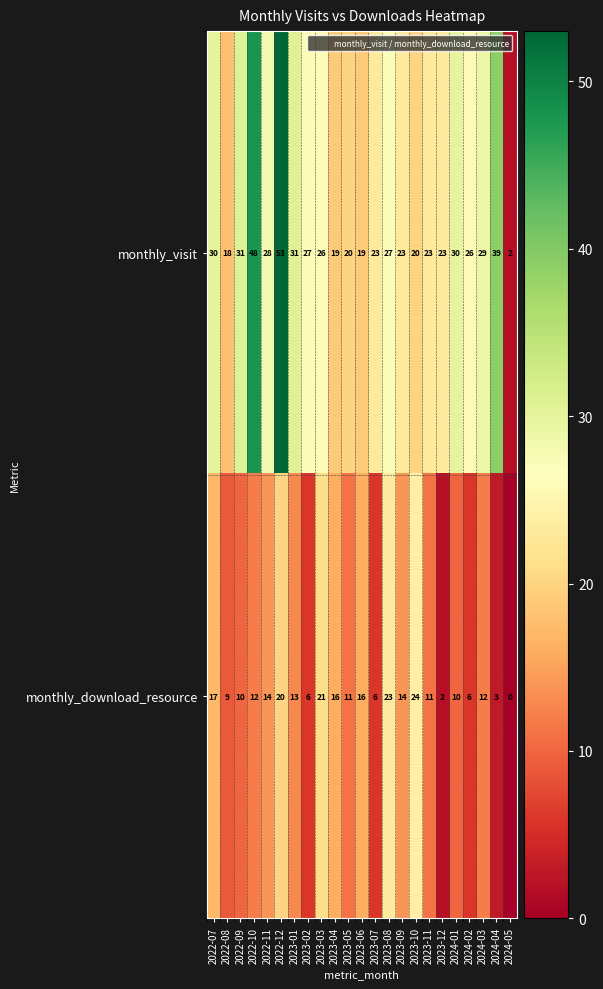

Where does the monthly_download_resource series first go above 12?

2022-07